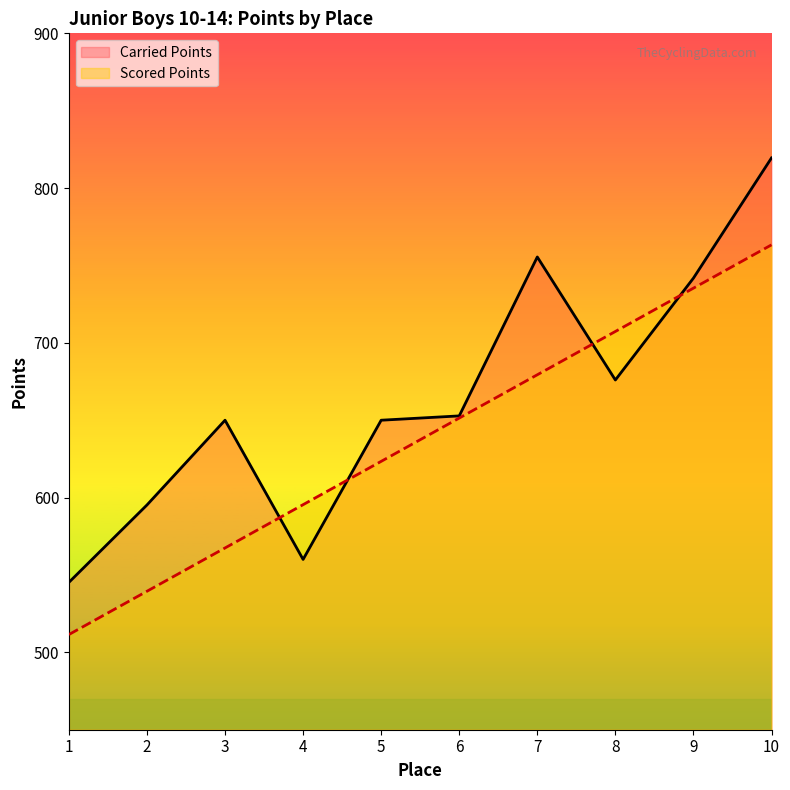

How many data points in Scored Points are less than 651?

5